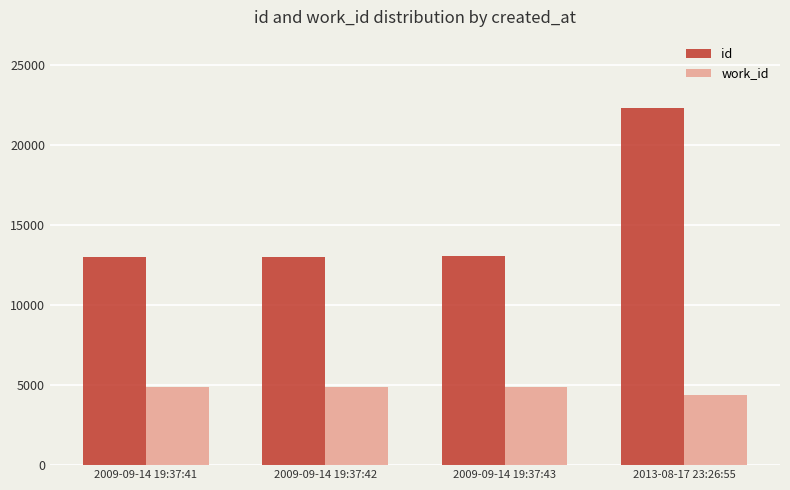

What is the sum of all id values?

61467